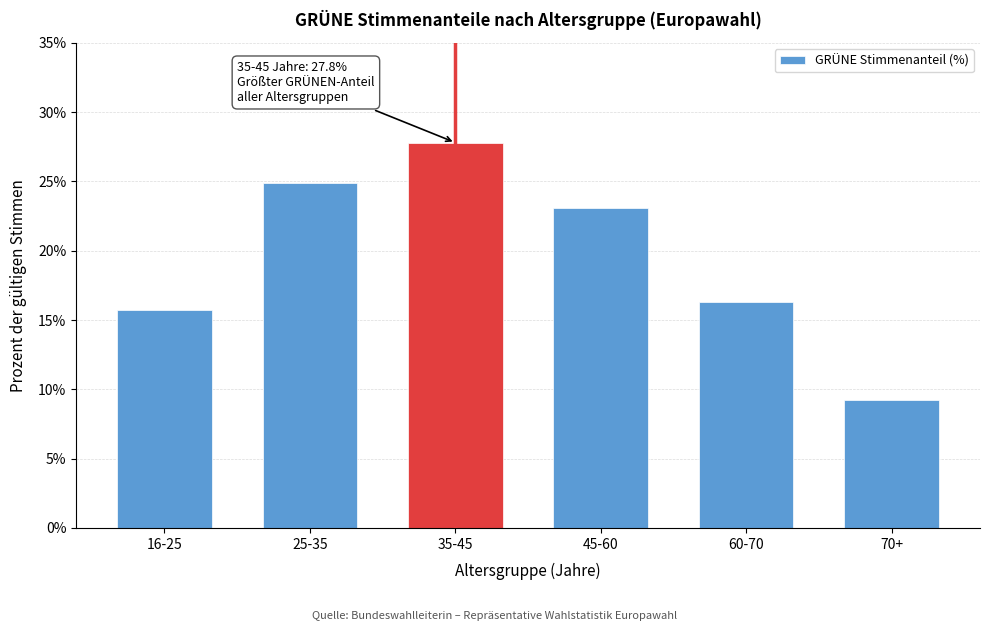

Reading right to left, list all the values displayed in this chart.

9.2	16.3	23.1	27.8	24.9	15.7